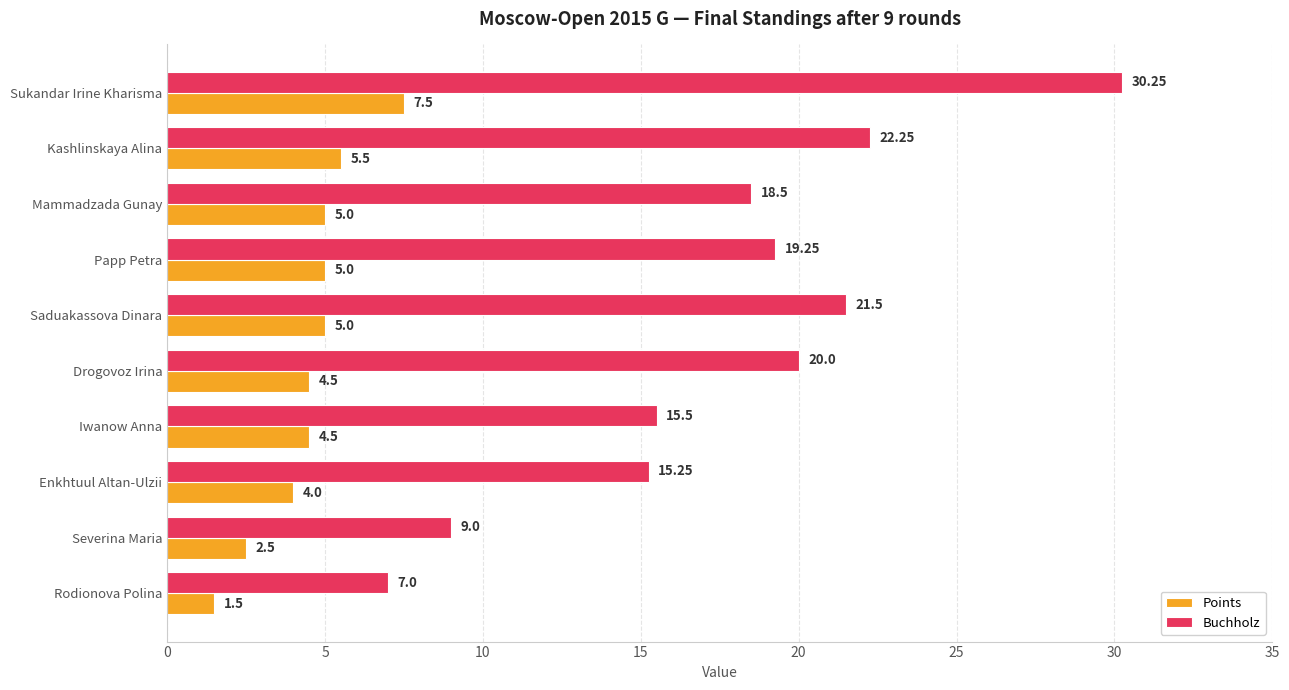

What is the sum of the Points values at Drogovoz Irina and Sukandar Irine Kharisma?

12.0